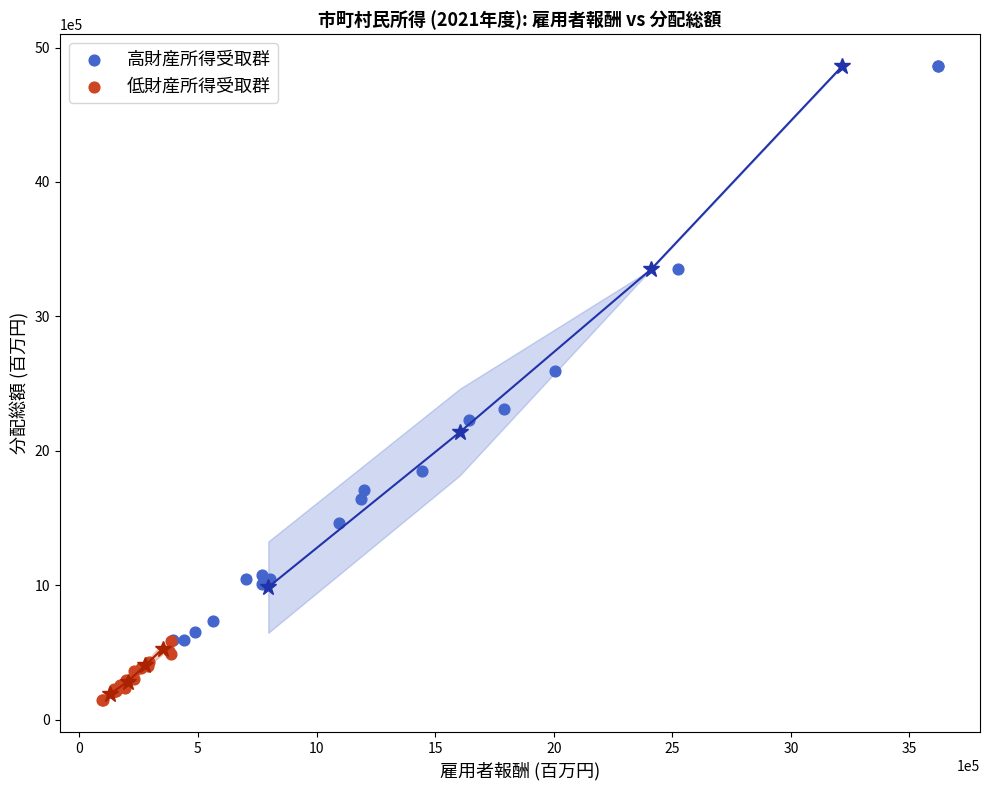

Which series has the widest spread of Y values?

高財産所得受取群